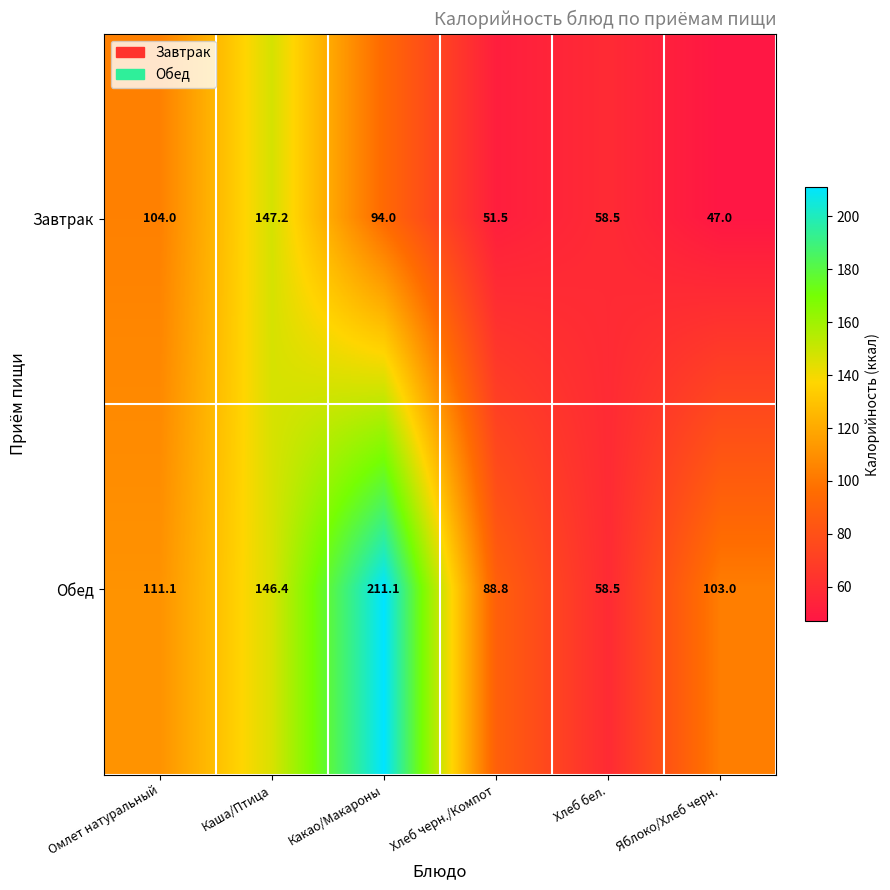

Reading left to right, list all the values displayed in this chart.

Завтрак: Омлет натуральный=104.0	Каша/Птица=147.2	Какао/Макароны=94.0	Хлеб черн./Компот=51.5	Хлеб бел.=58.5	Яблоко/Хлеб черн.=47.0
Обед: Омлет натуральный=111.1	Каша/Птица=146.4	Какао/Макароны=211.1	Хлеб черн./Компот=88.8	Хлеб бел.=58.5	Яблоко/Хлеб черн.=103.0